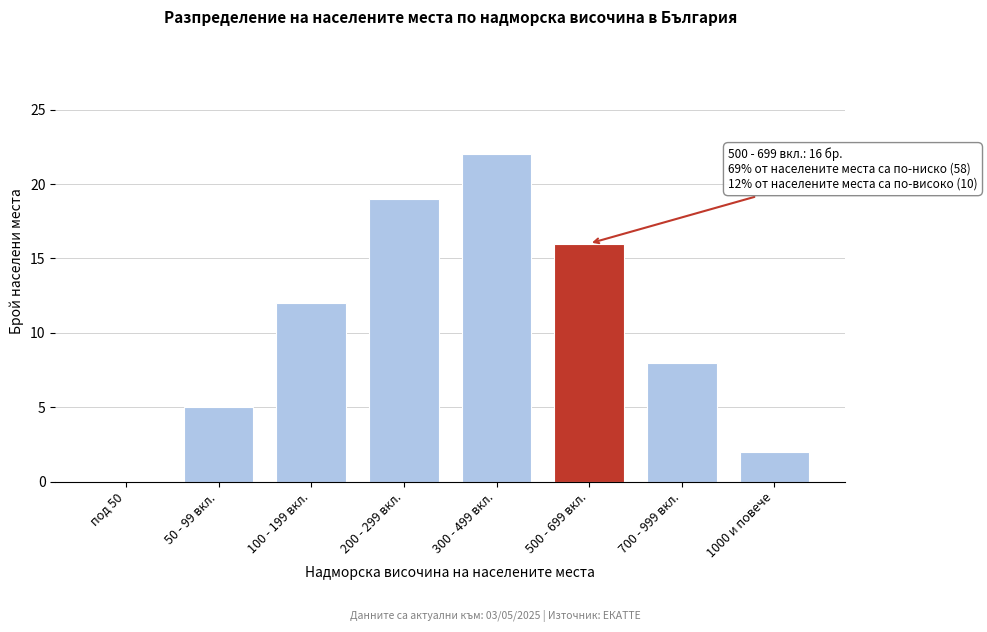

Reading left to right, extract all data points from this chart.

под 50=0	50 - 99 вкл.=5	100 - 199 вкл.=12	200 - 299 вкл.=19	300 - 499 вкл.=22	500 - 699 вкл.=16	700 - 999 вкл.=8	1000 и повече=2